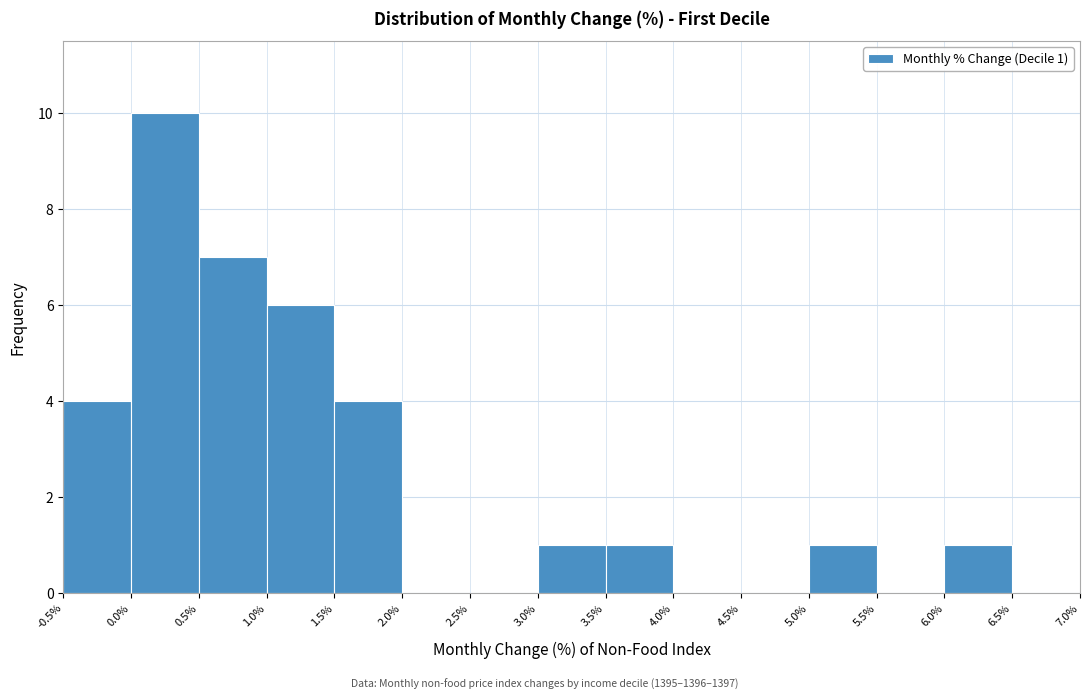

Which range on the x-axis has the tallest bar?

0.0% to 0.5%